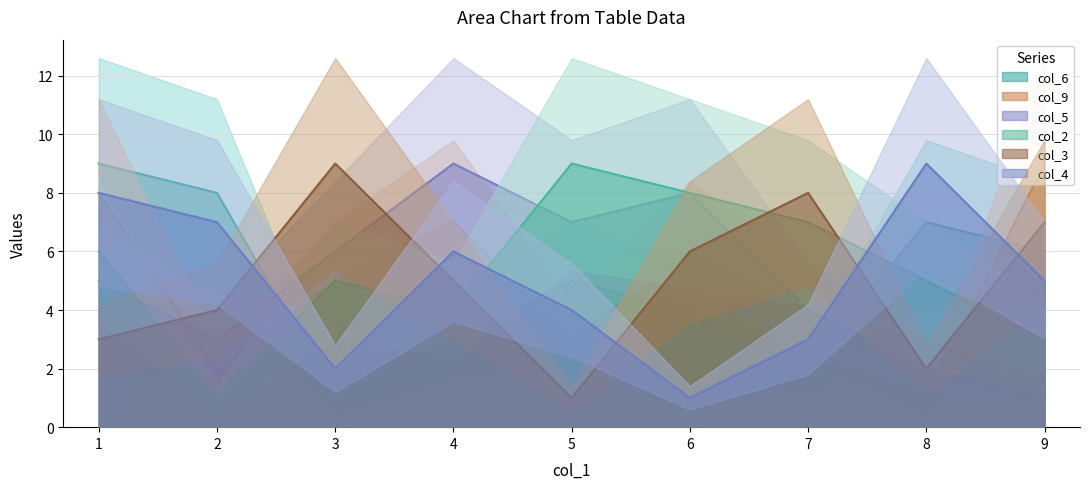

Is it true that col_6 equals 1 at 3?

True